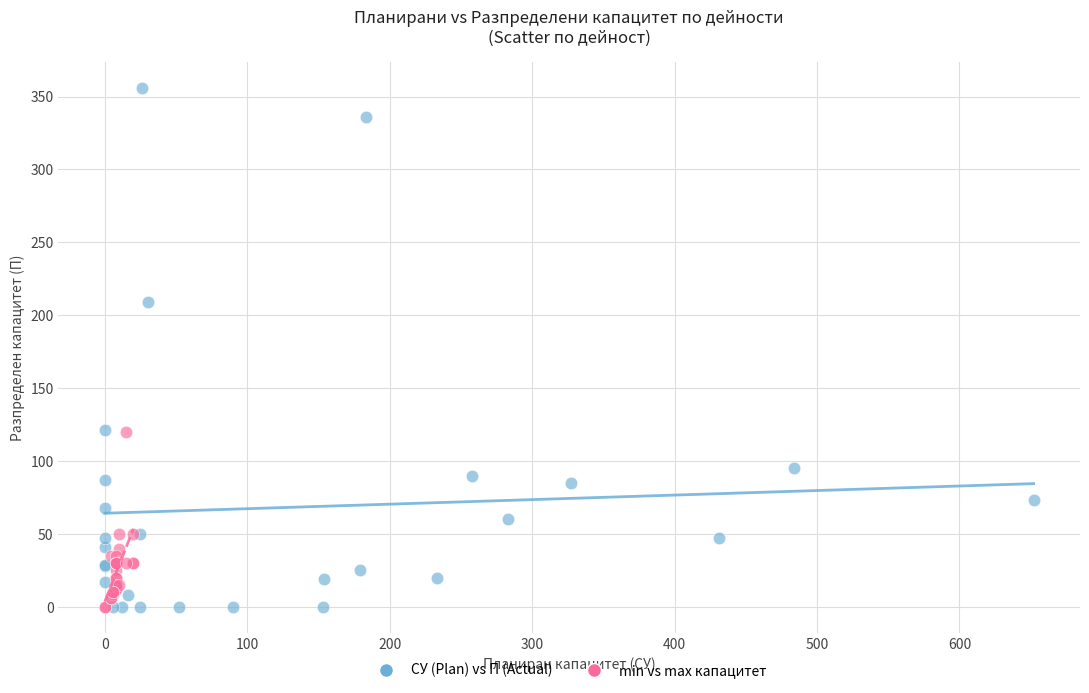

Which series reaches the maximum Y coordinate?

СУ (Plan) vs П (Actual)